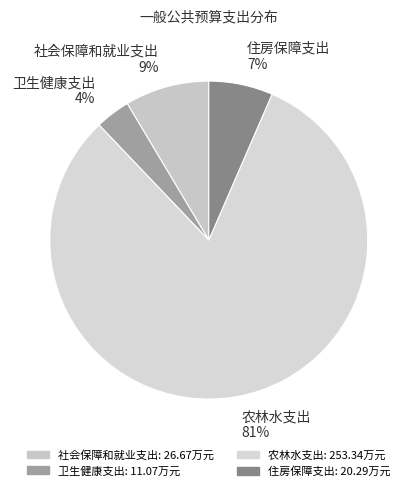

To the nearest percent, what percentage of the pie is 社会保障和就业支出?

9%